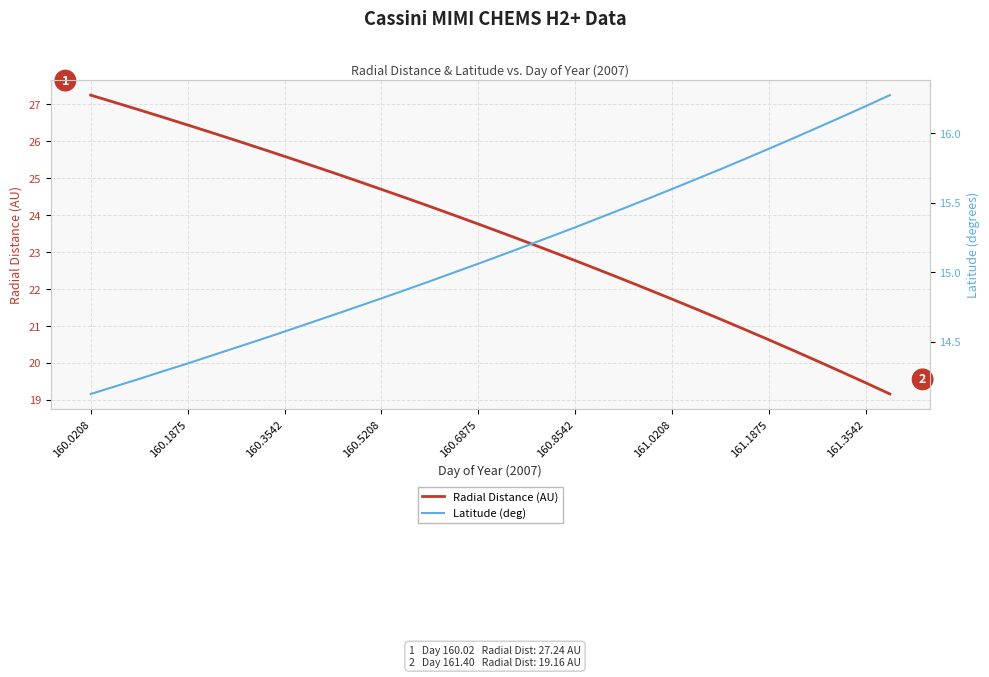

What is the maximum value for Latitude (deg)?

16.3